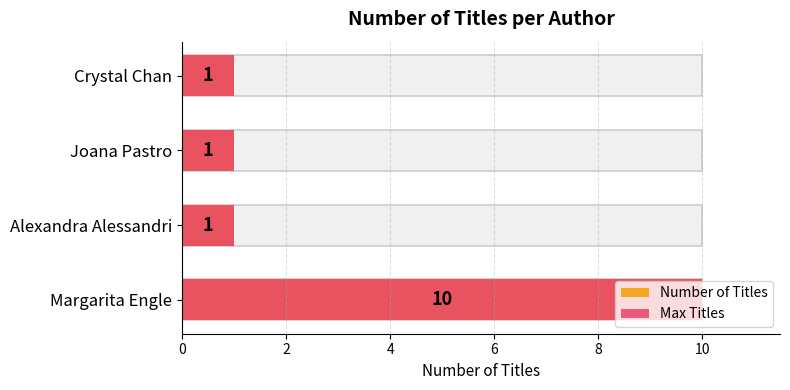

What is the sum of the Max Titles values at Joana Pastro and Margarita Engle?

11